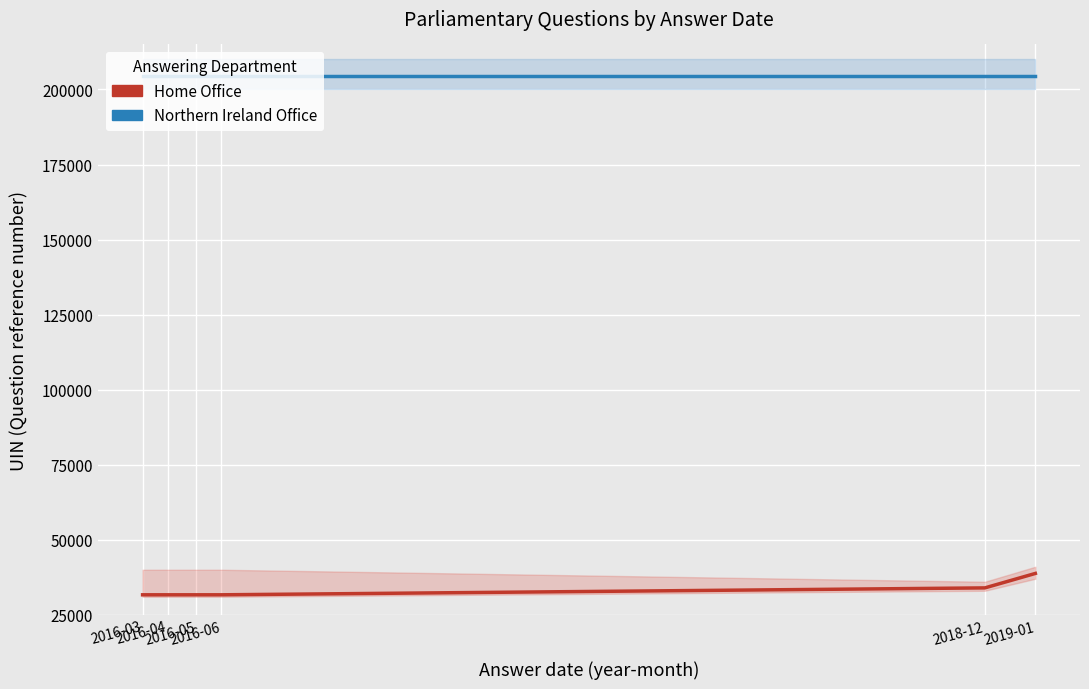

What is the sum of the Home Office values at 2016-06 and 2016-03?

63305